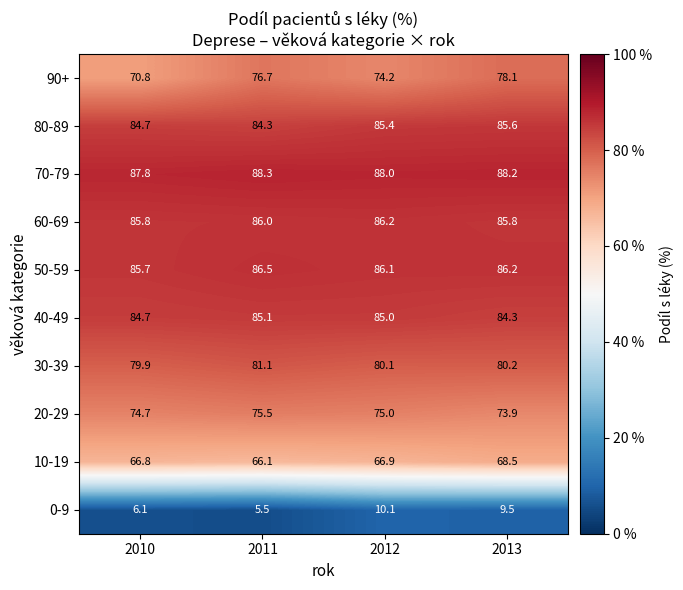

At 2011, list the series in order from smallest to largest.

0-9, 10-19, 20-29, 90+, 30-39, 80-89, 40-49, 60-69, 50-59, 70-79